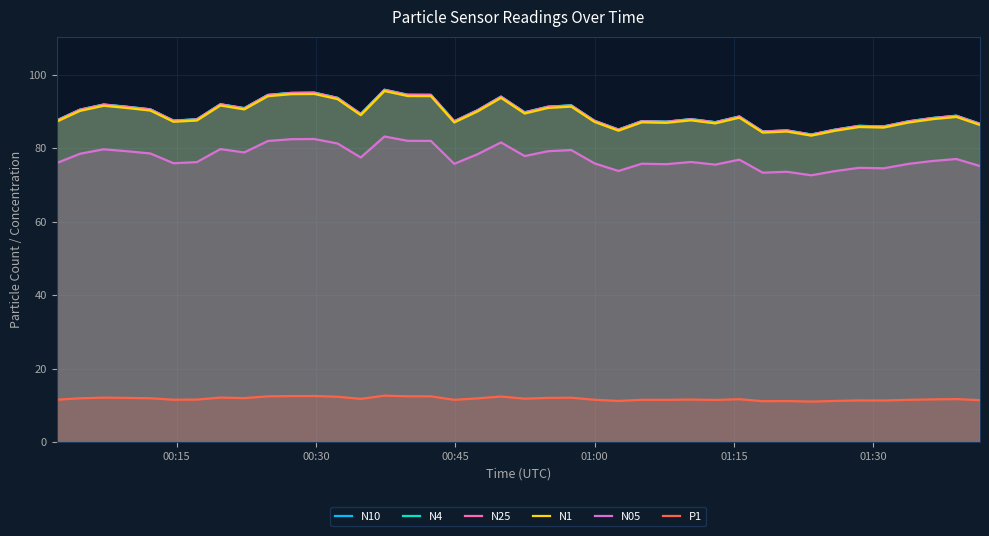

How many distinct data groups are displayed?

6